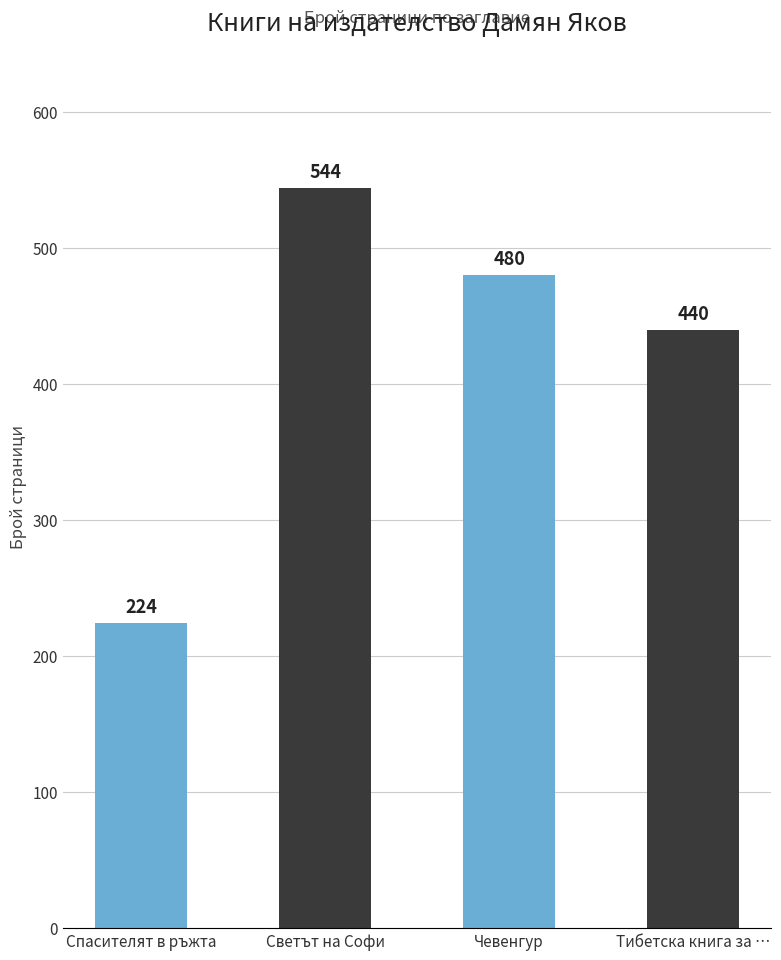

Reading left to right, what are all the values shown in this chart?

Спасителят в ръжта=224	Светът на Софи=544	Чевенгур=480	Тибетска книга за …=440